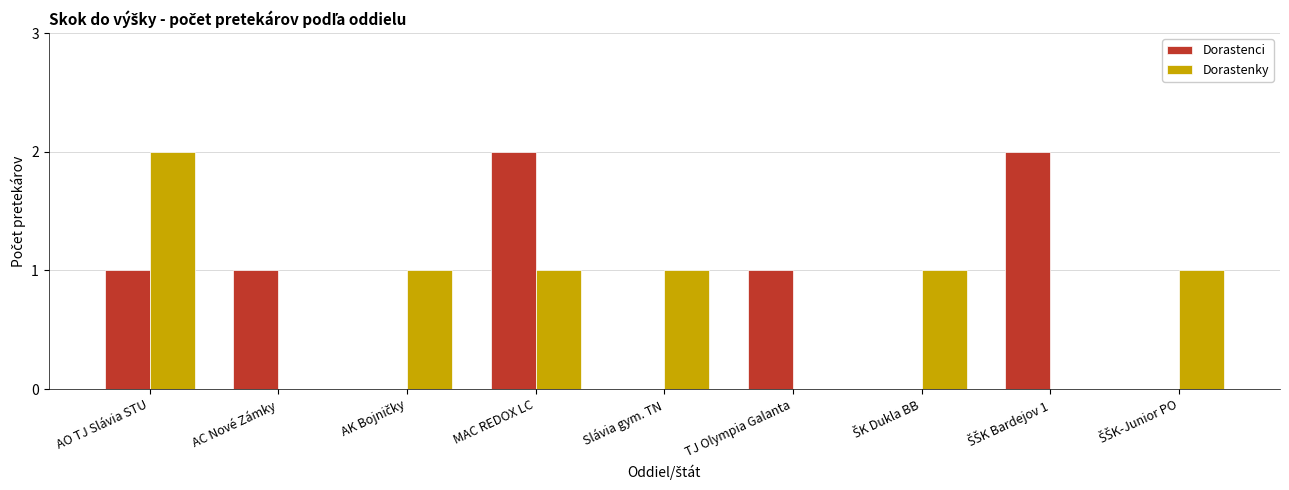

True or false: Dorastenci has a value of 1 at AC Nové Zámky.

True